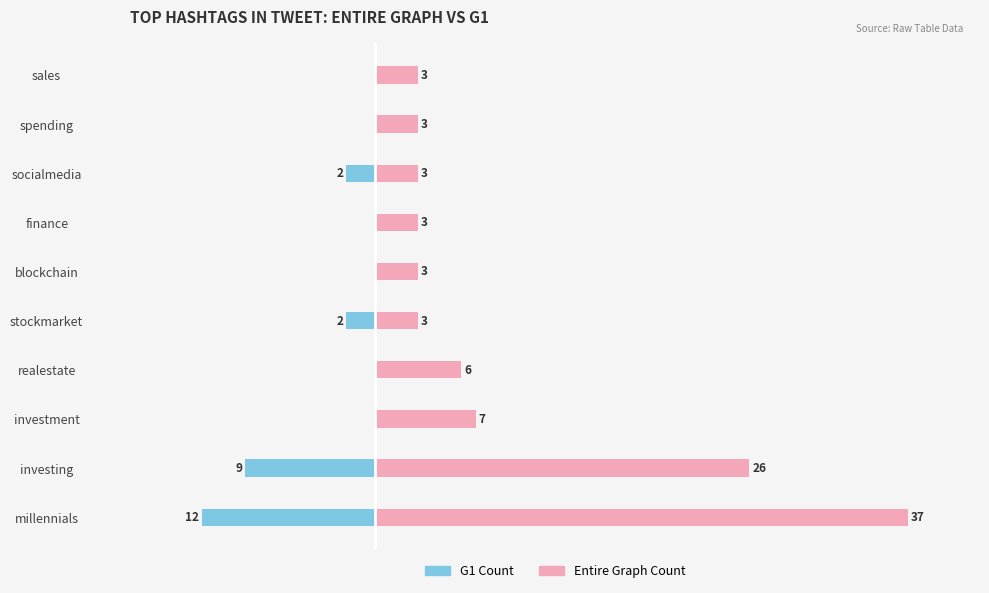

Which series has the largest total across all categories?

Entire Graph Count